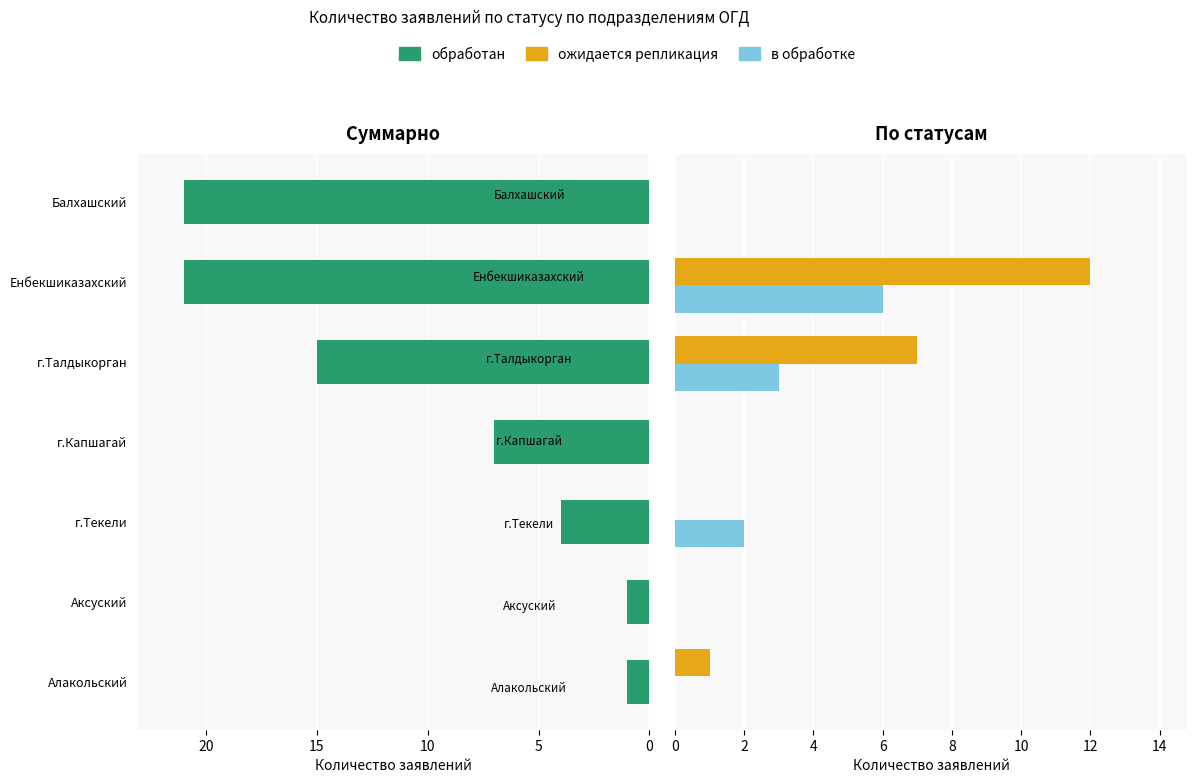

What is the greatest value displayed?

21